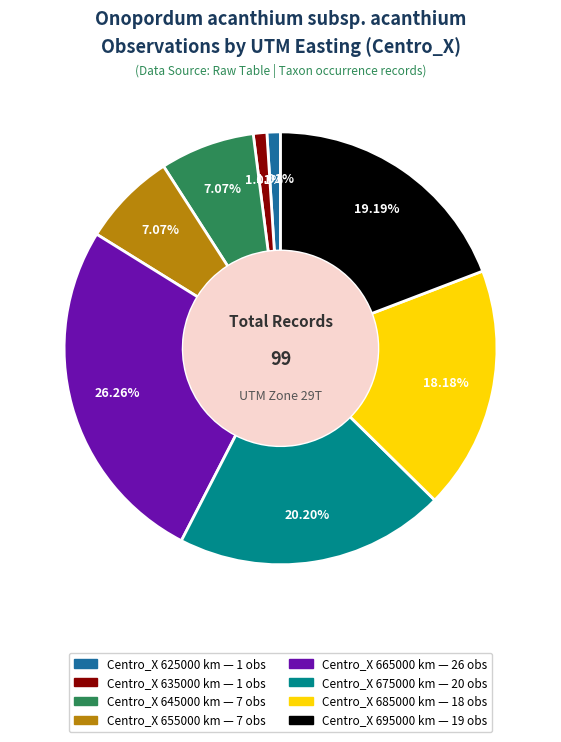

Is there any slice that represents more than half of the pie?

No